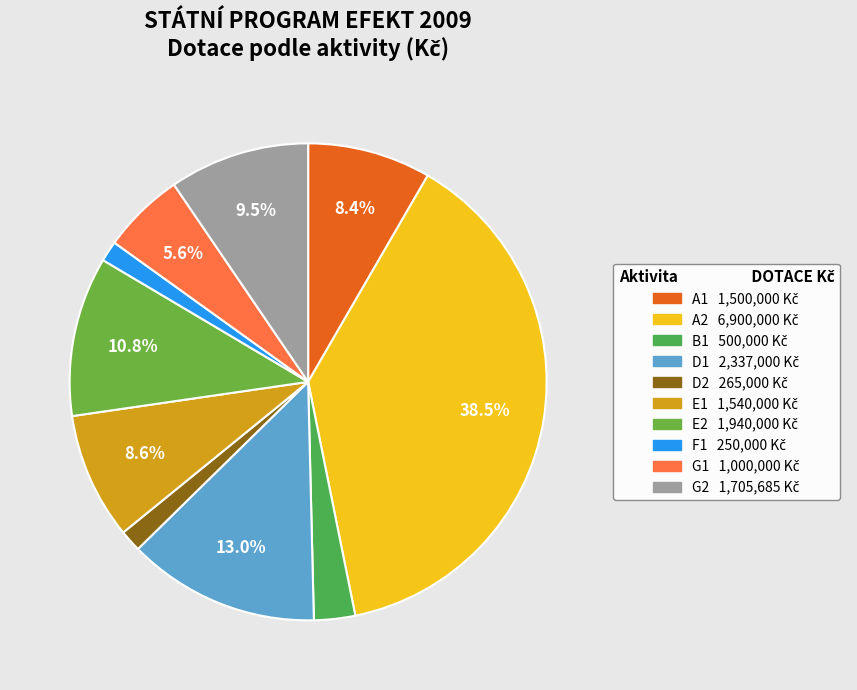

Combined, what portion of the pie is A1 and E2?

19.2%